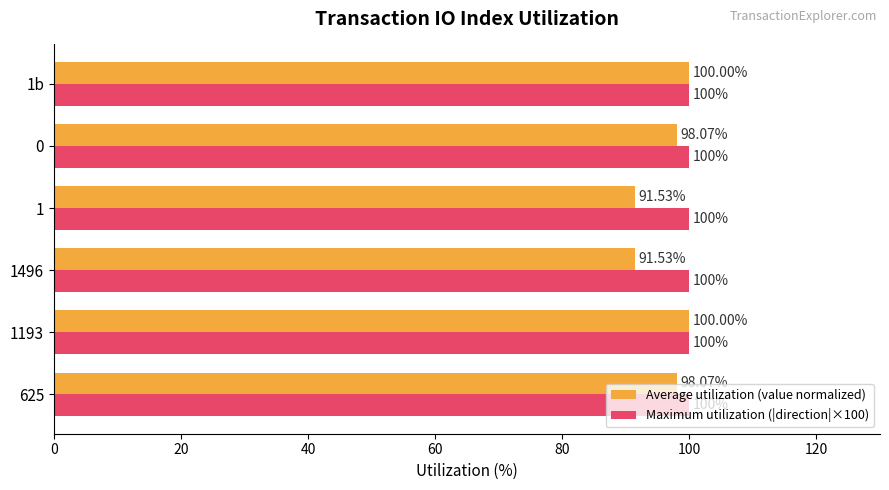

Which series has the largest total across all categories?

Maximum utilization (|direction|×100)